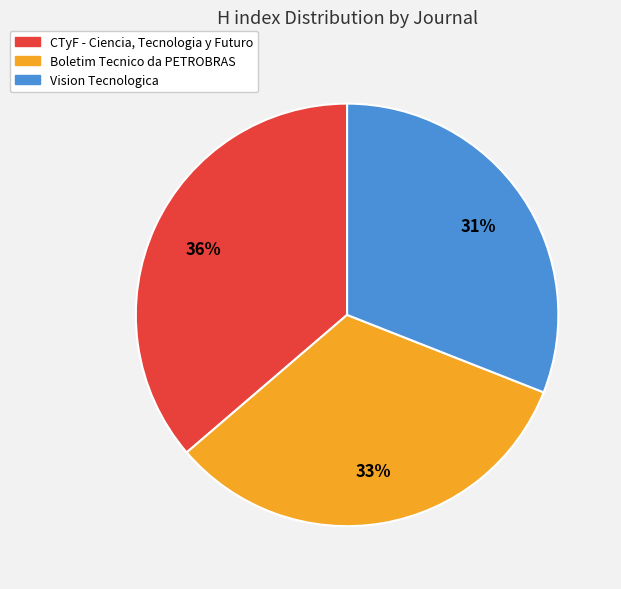

To the nearest percent, what is the difference between the largest and smallest slice percentages?

5%